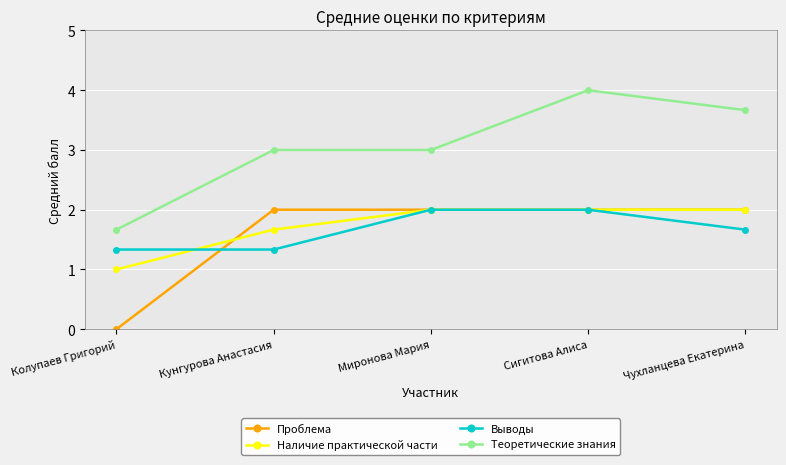

True or false: Выводы and Проблема intersect in this chart.

True